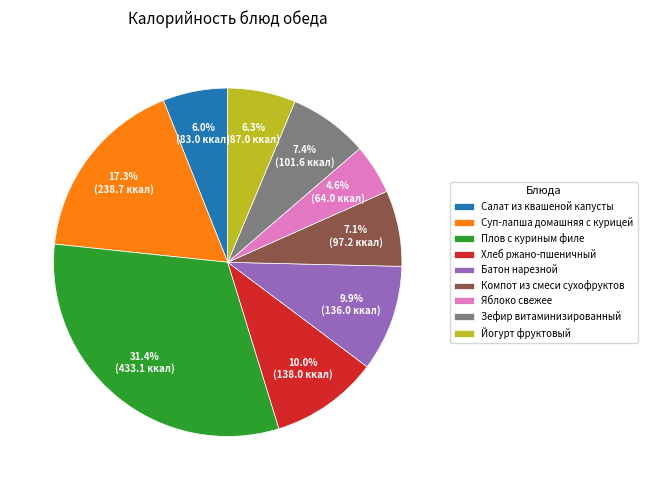

Is it true that Зефир витаминизированный is 7% of the pie?

True